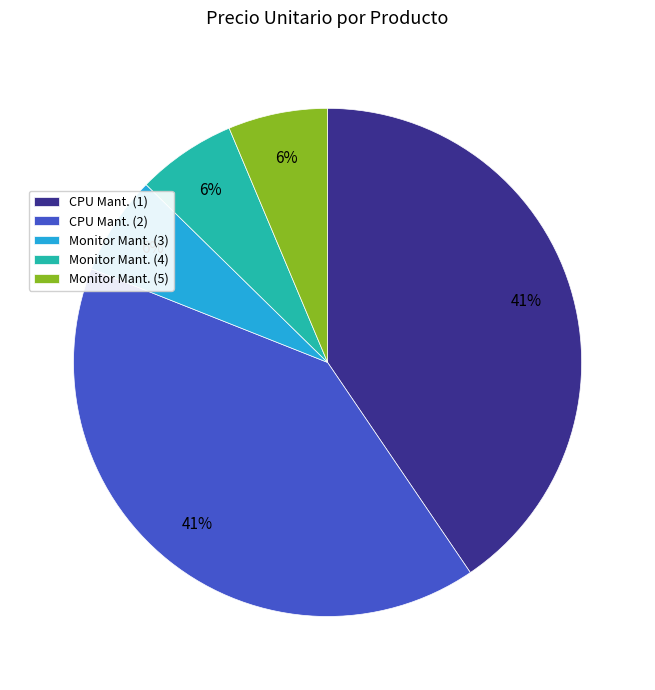

Between CPU Mant. (2) and Monitor Mant. (3), which is larger?

CPU Mant. (2)